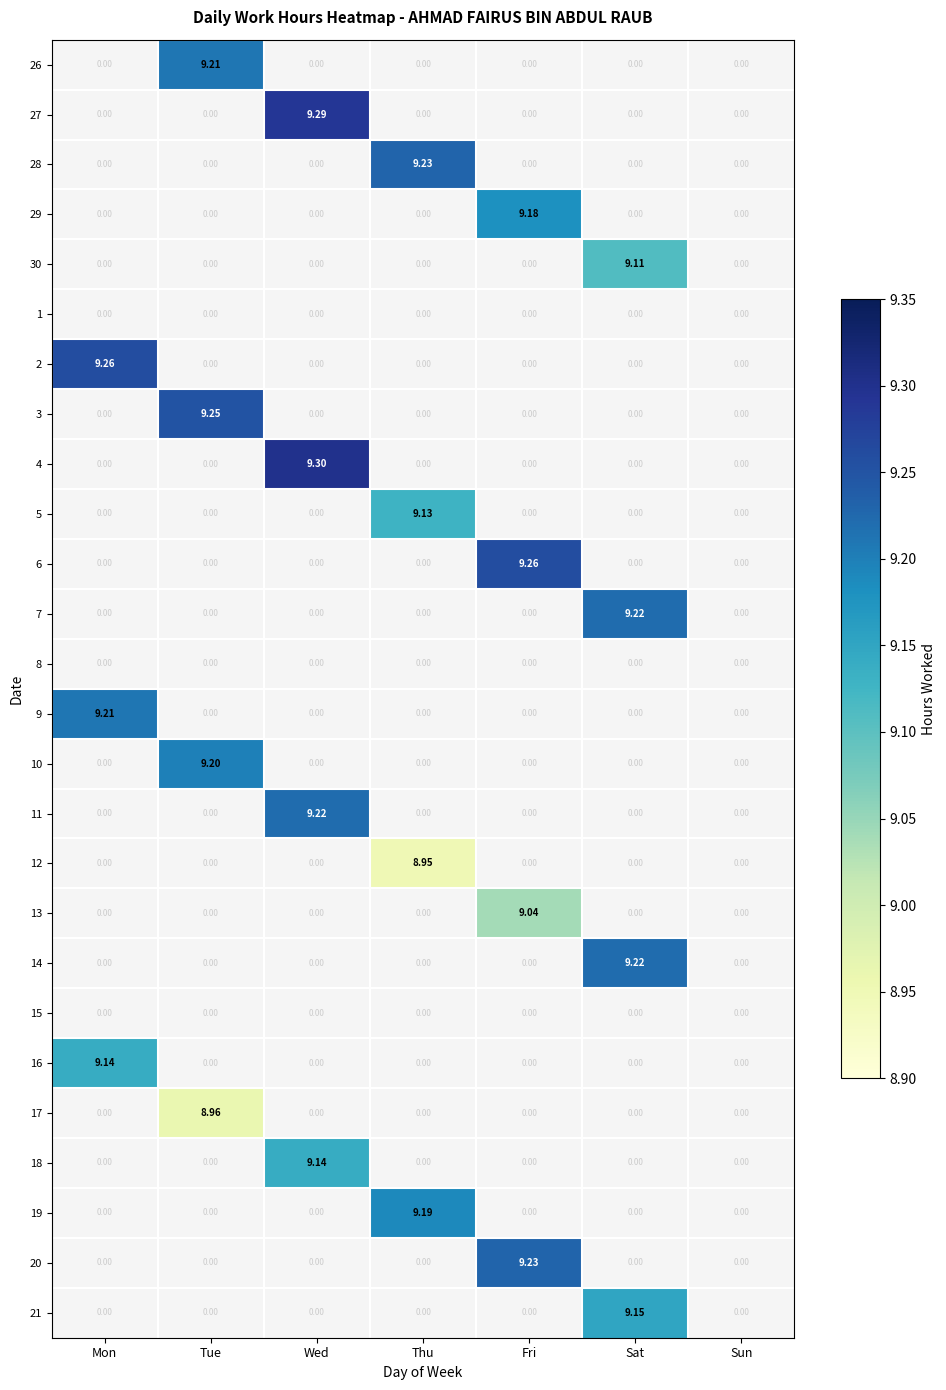

At which category is the sum across all series the highest?

Wed